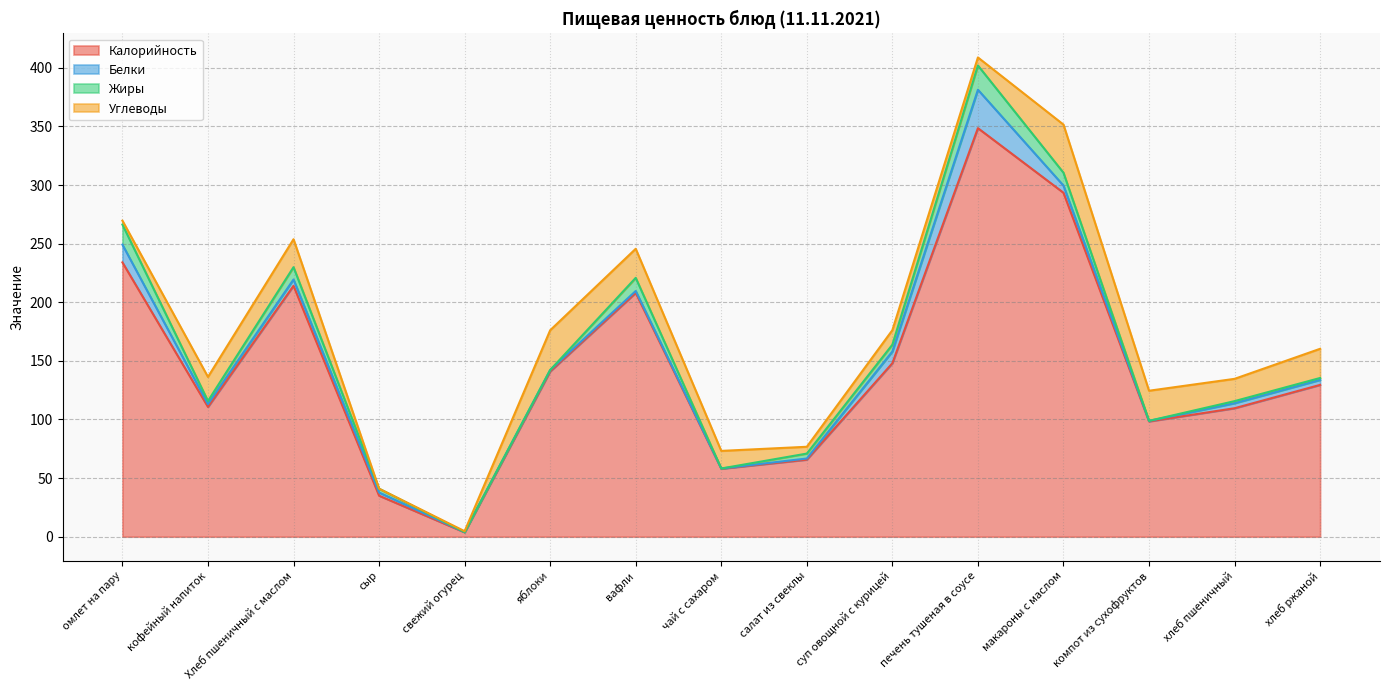

At which category does Жиры reach its first local valley?

кофейный напиток